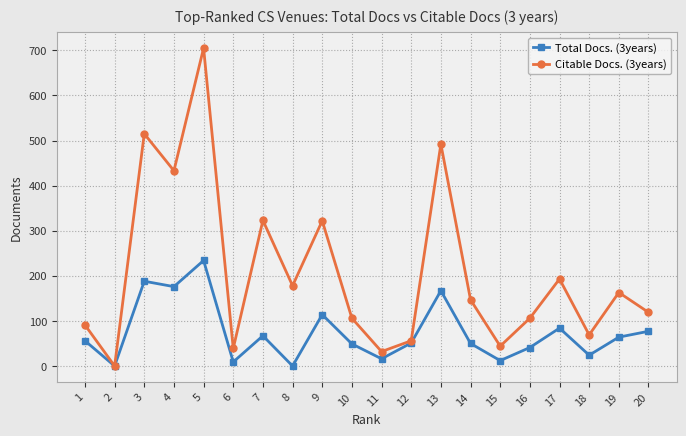

How many distinct data groups are displayed?

2